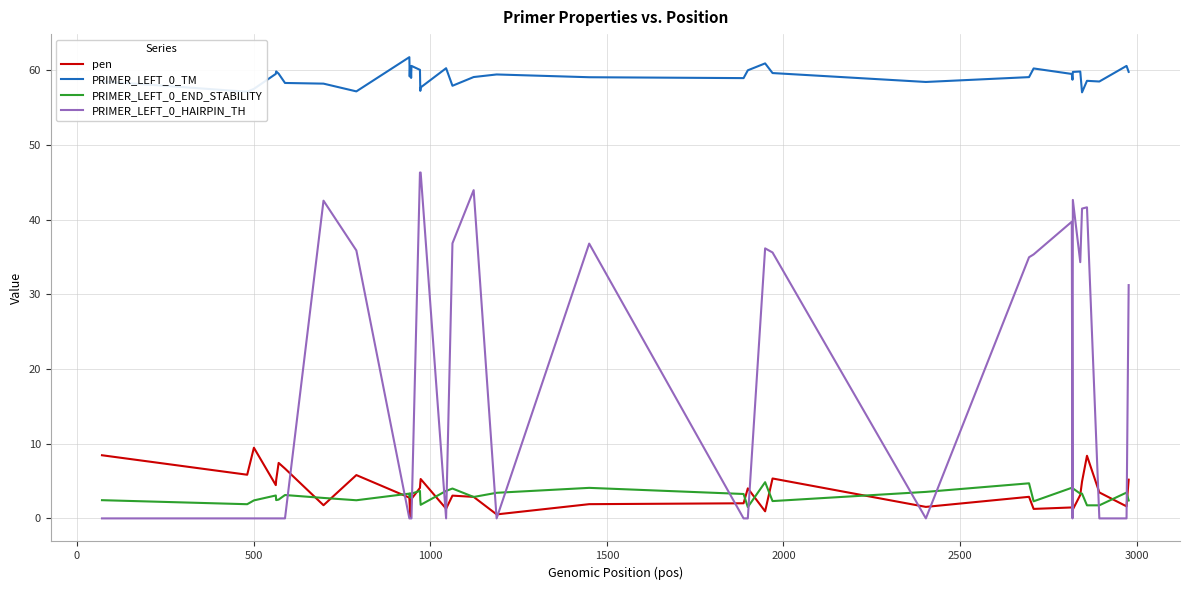

What is the lowest value of the PRIMER_LEFT_0_END_STABILITY series?

1.5